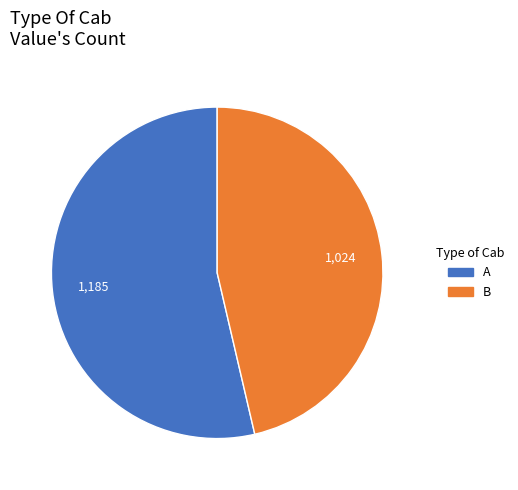

Between A and B, which is larger?

A